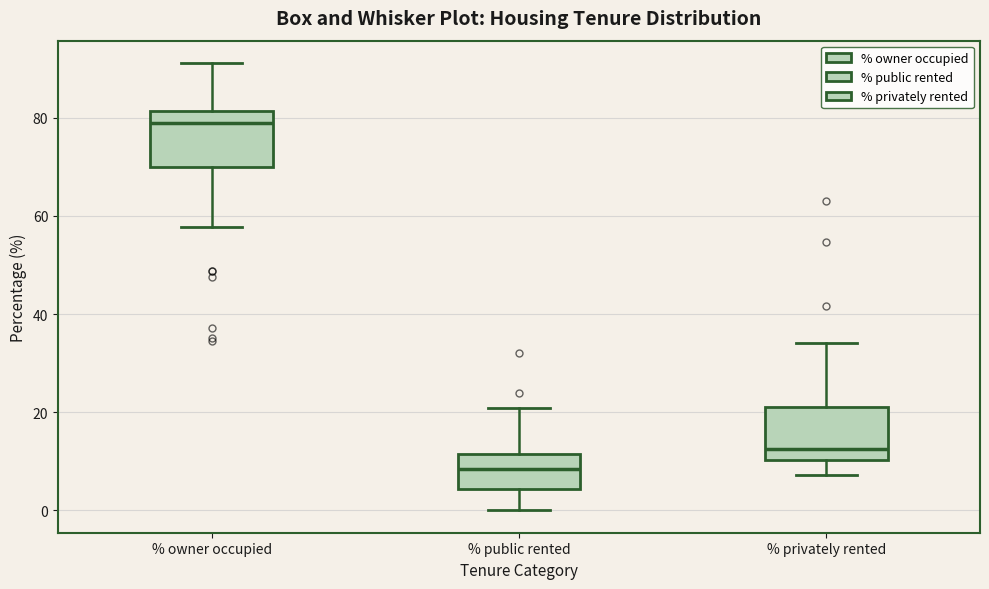

Where does the lower whisker of the box for % public rented end on the y-axis? The values are not printed on the chart, so give them approximately, as read against the axis.

0